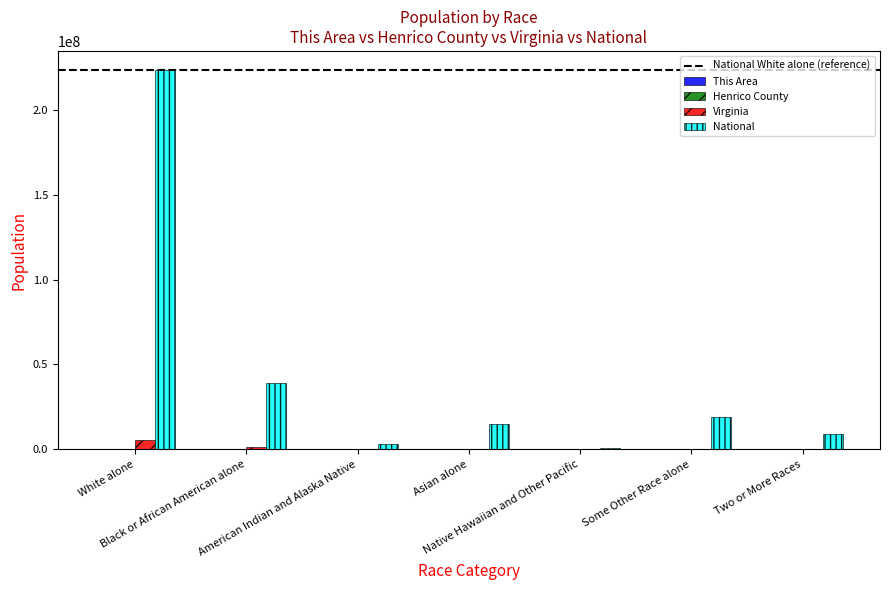

Which series has the largest total across all categories?

National